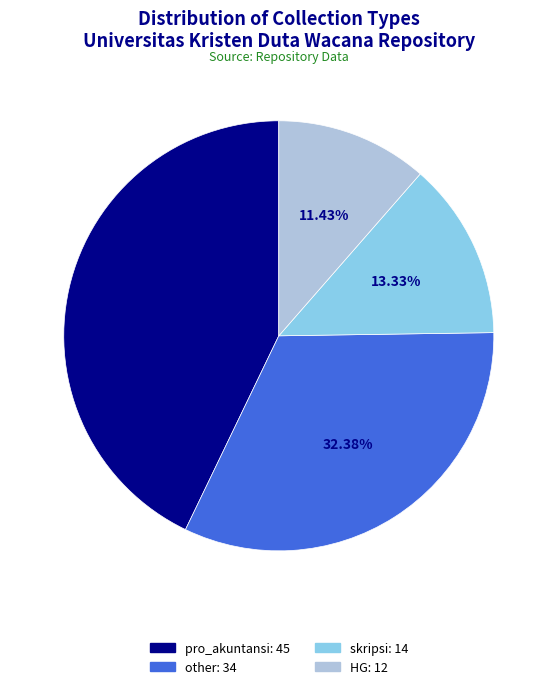

To the nearest percent, what portion does pro_akuntansi represent?

43%